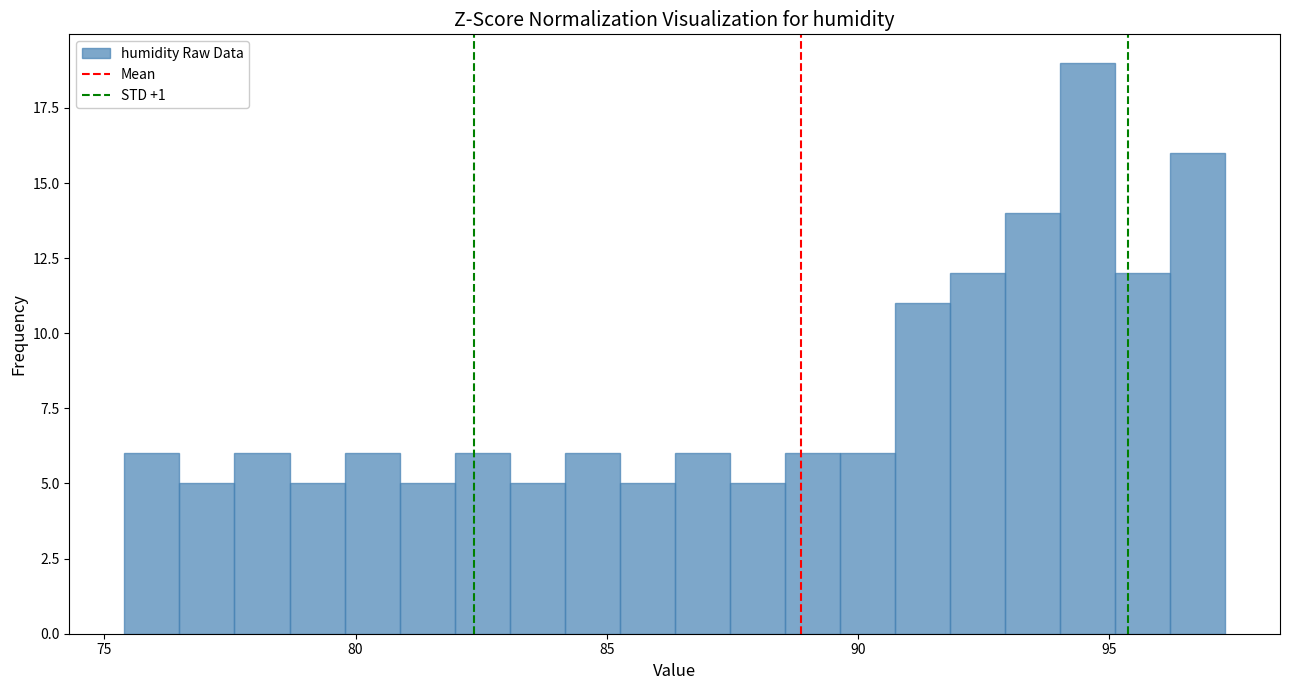

Read against the x-axis, roughly where is the centre of the tallest bar?

94.5